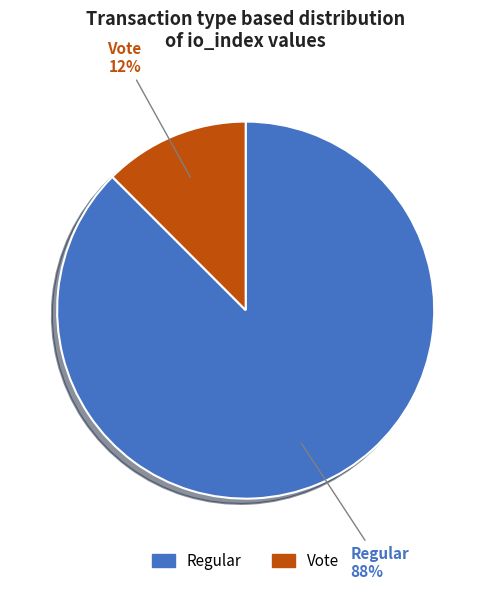

Approximately how many times larger is the value at Vote compared to Regular?

0.1